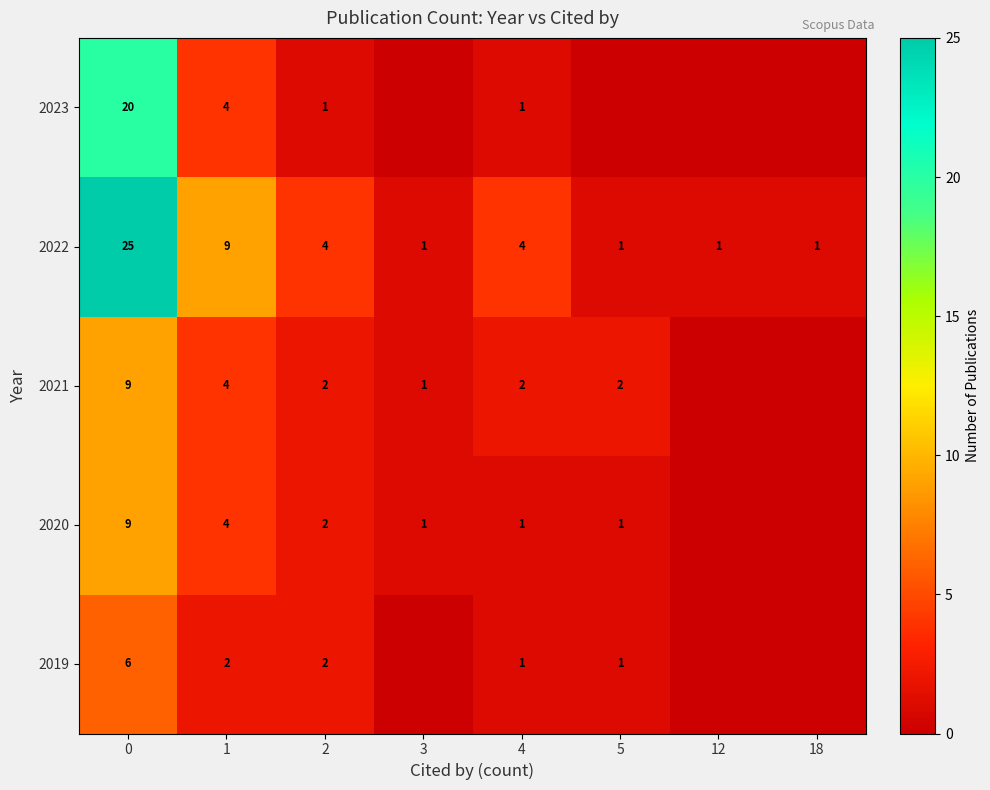

The value of 2022 at 2 is 2. True or false?

False